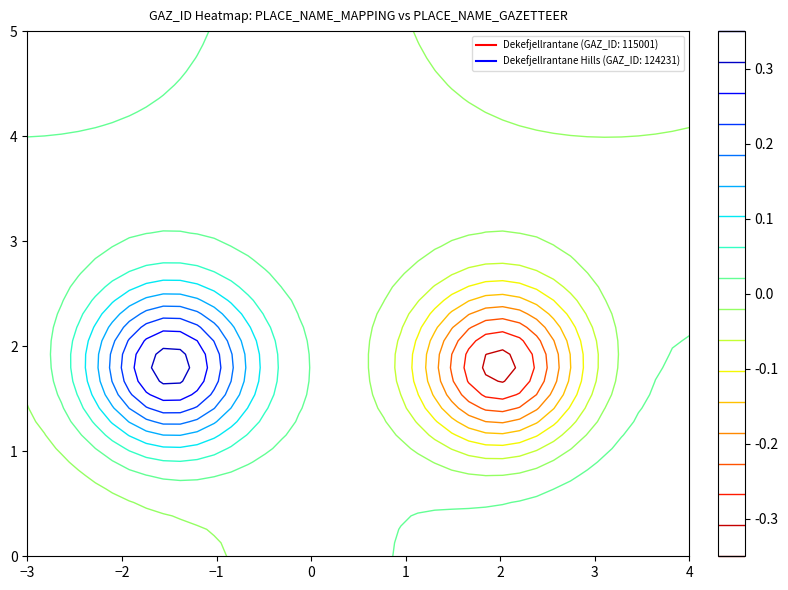

Which series has the largest total across all categories?

Dekefjellrantane Hills